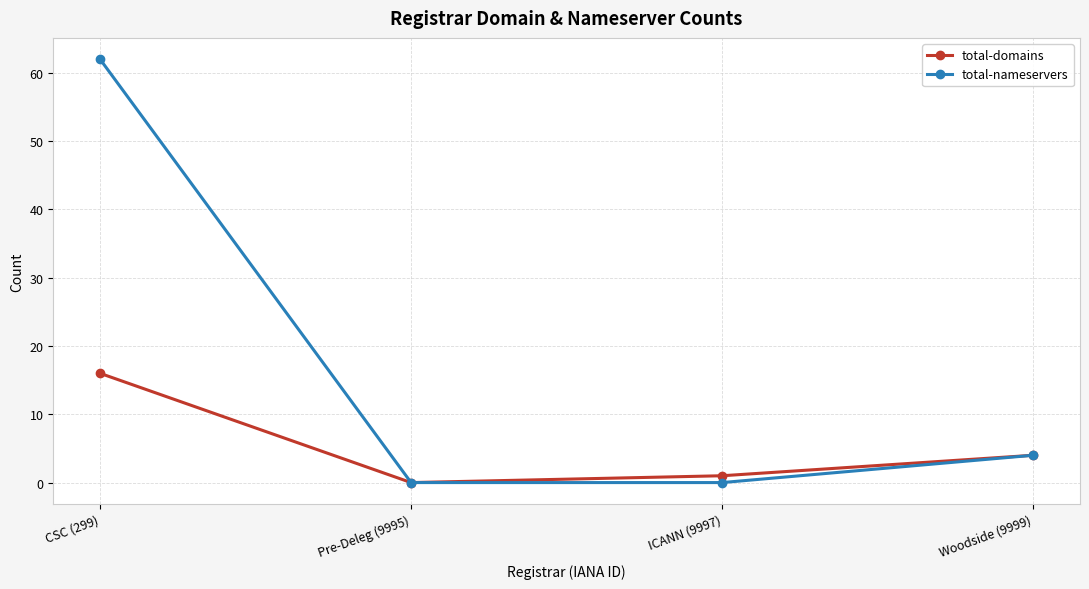

Rank the series by their average value, from highest to lowest.

total-nameservers, total-domains